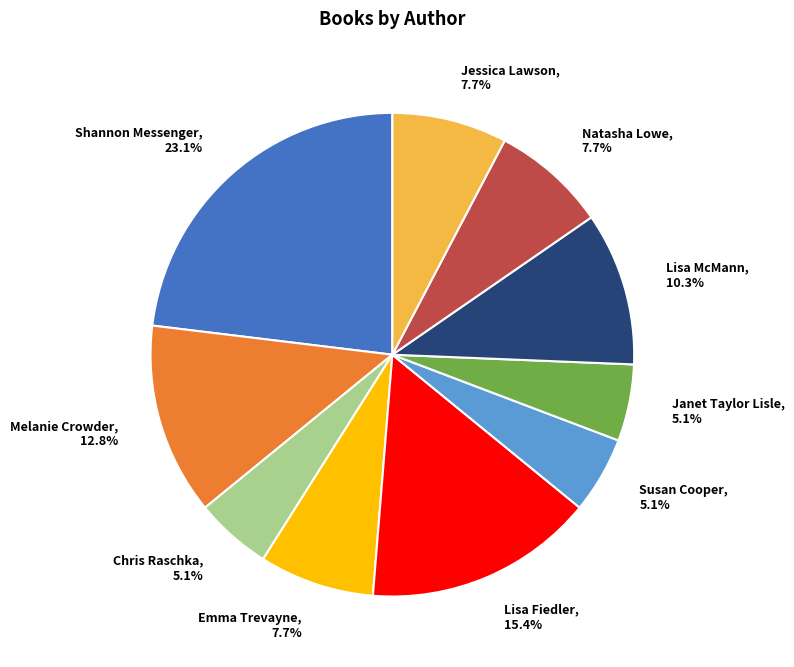

To the nearest percent, what percentage of the pie is Shannon Messenger?

23%